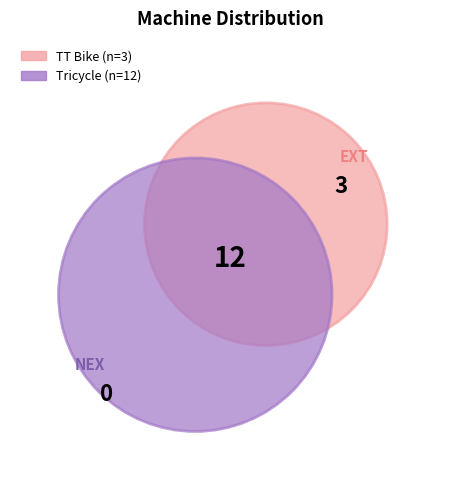

What is the change in value from Tricycle to TT Bike?

-9